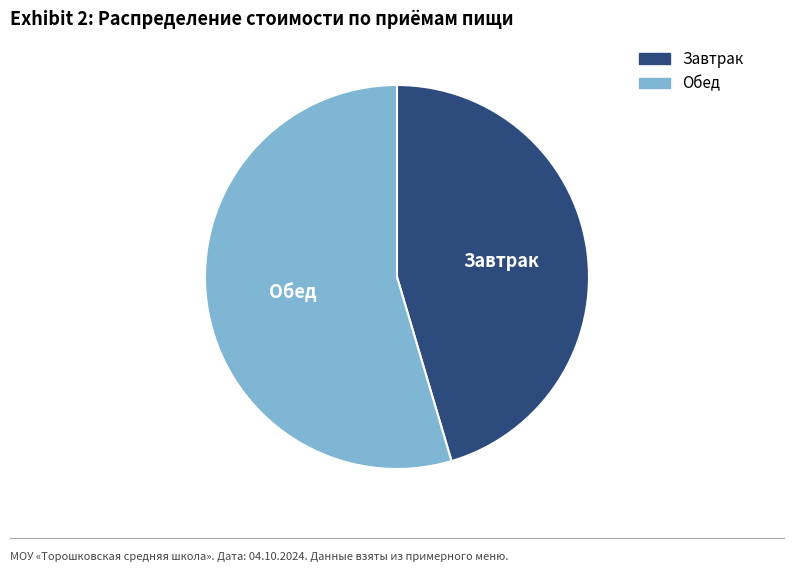

Is the sum of Завтрак and Обед greater than half?

Yes